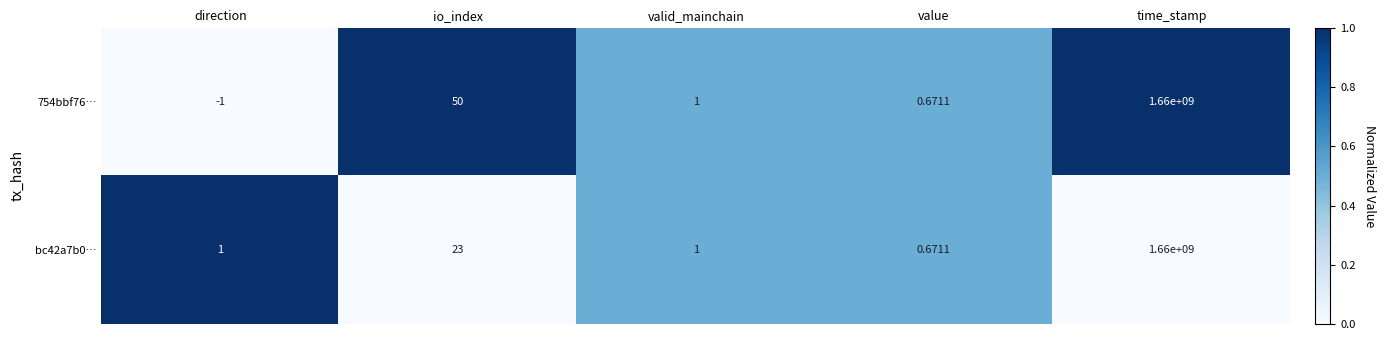

Rank the categories by 754bbf76… value from lowest to highest.

direction, value, valid_mainchain, io_index, time_stamp